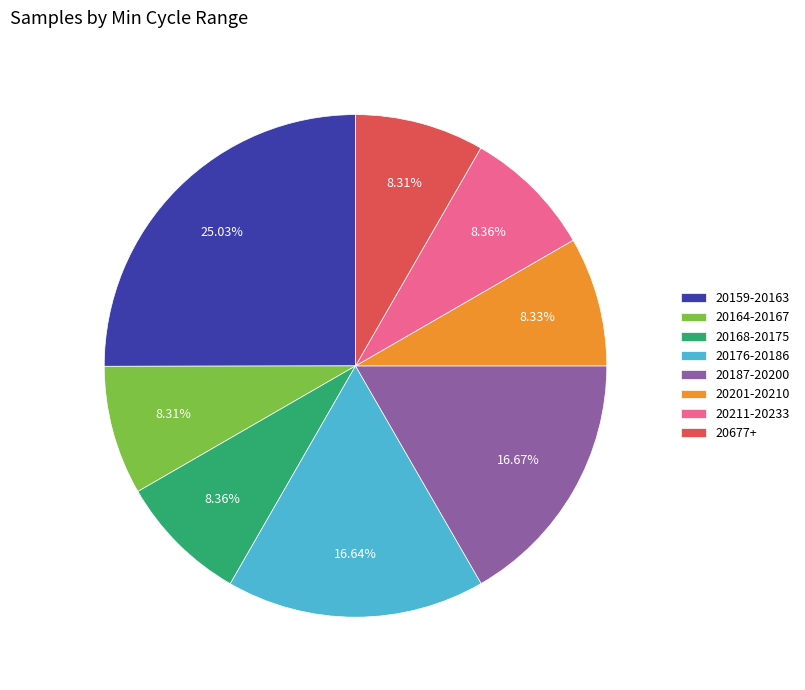

Does any single category account for the majority?

No